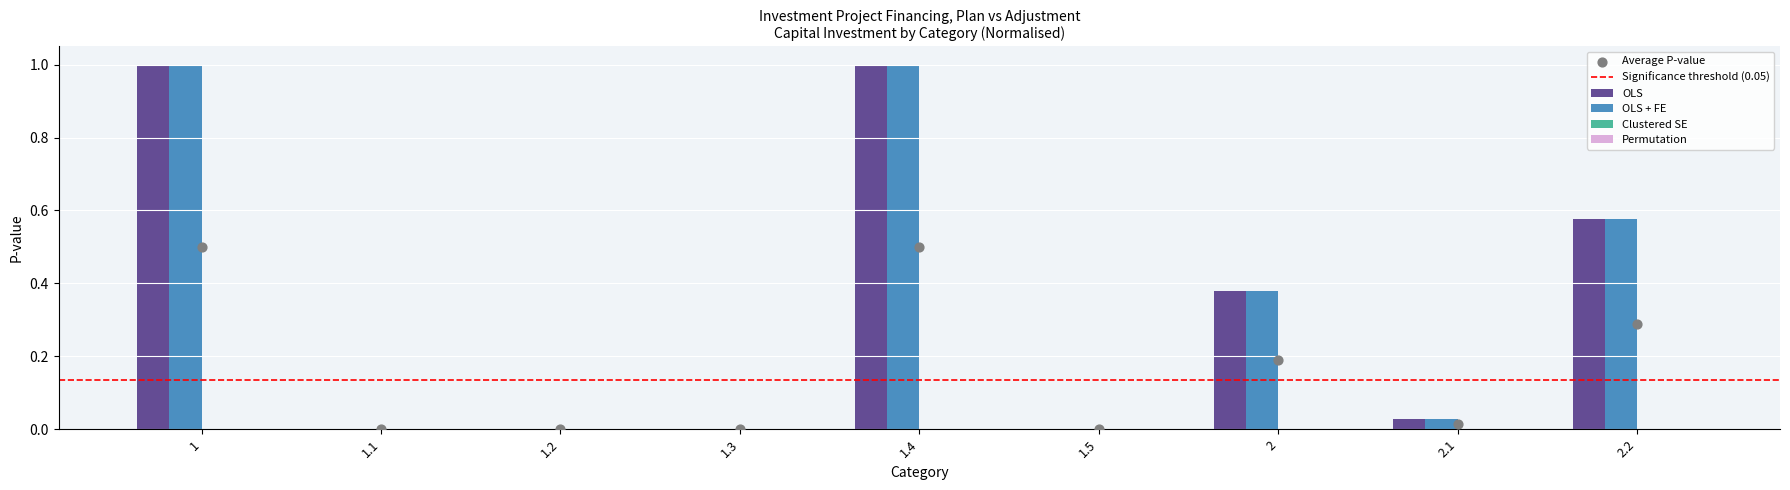

The value of OLS + FE at 1.4 is 1.0. True or false?

True